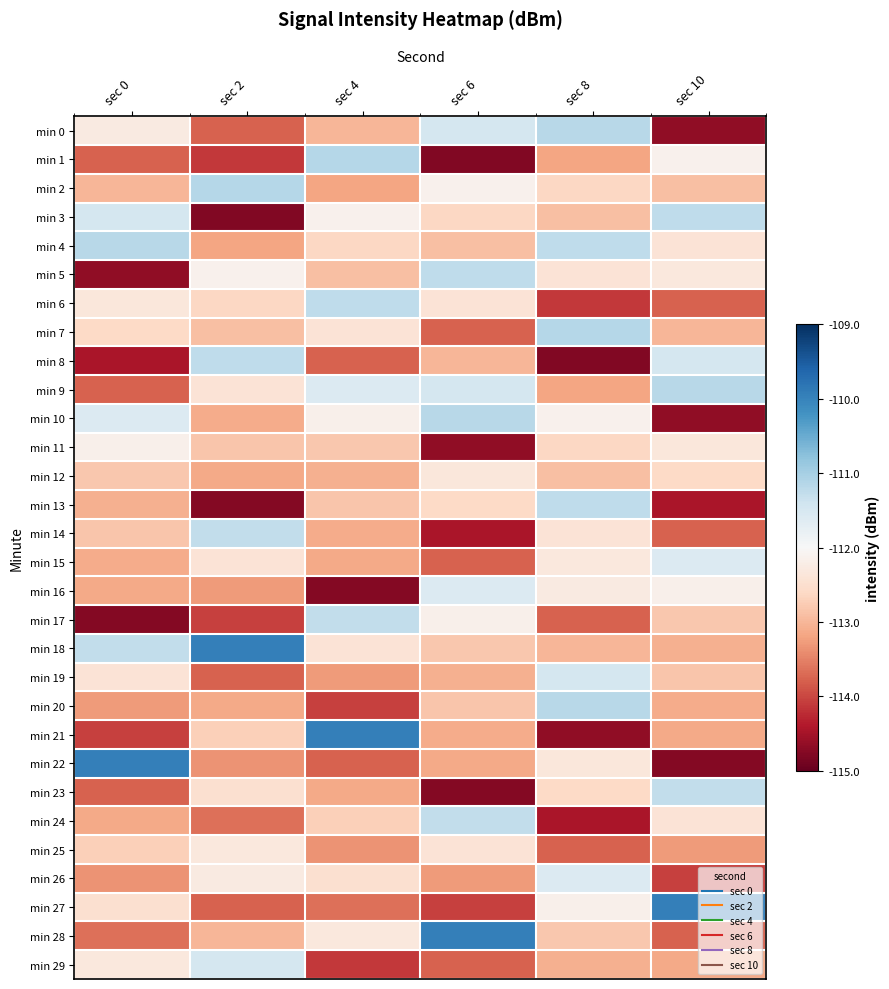

Count the number of data series in this chart.

30